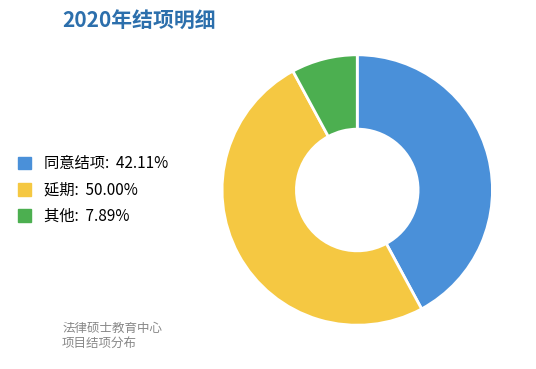

Which category has the biggest portion of the pie?

延期